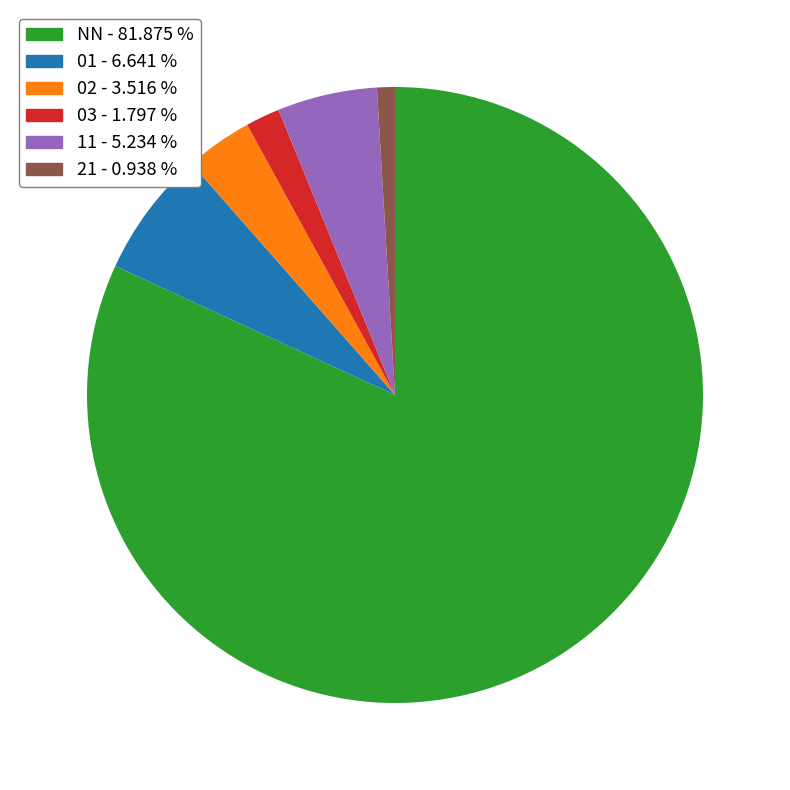

Is there a majority slice in this chart?

Yes